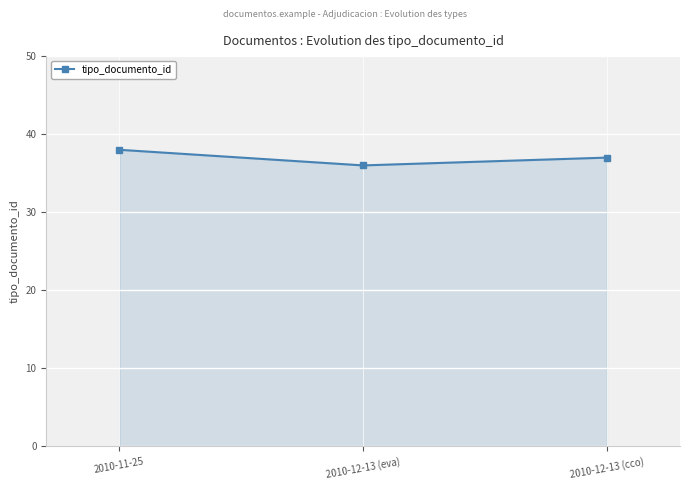

What is the ratio of the value at 2010-12-13 (eva) to the value at 2010-12-13 (cco)?

1.0